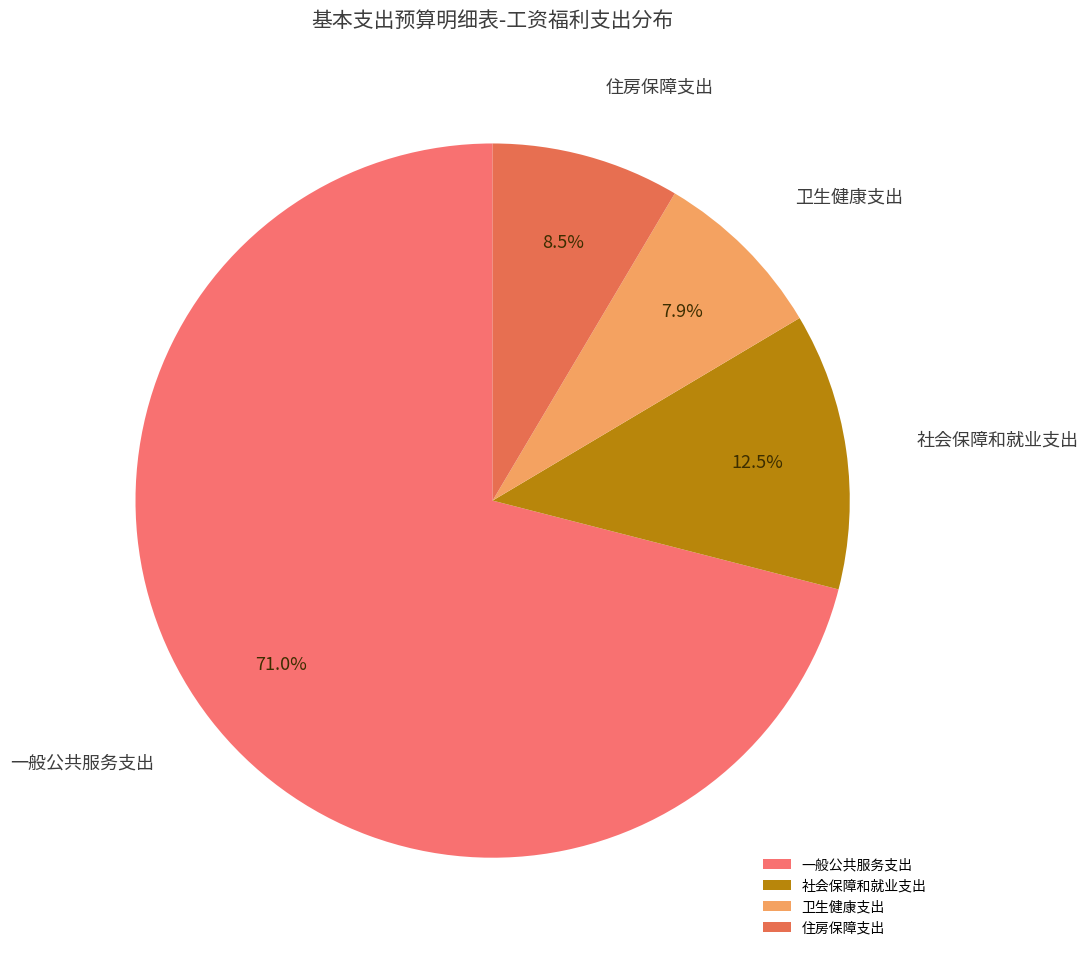

To the nearest percent, what is the average slice percentage?

25%